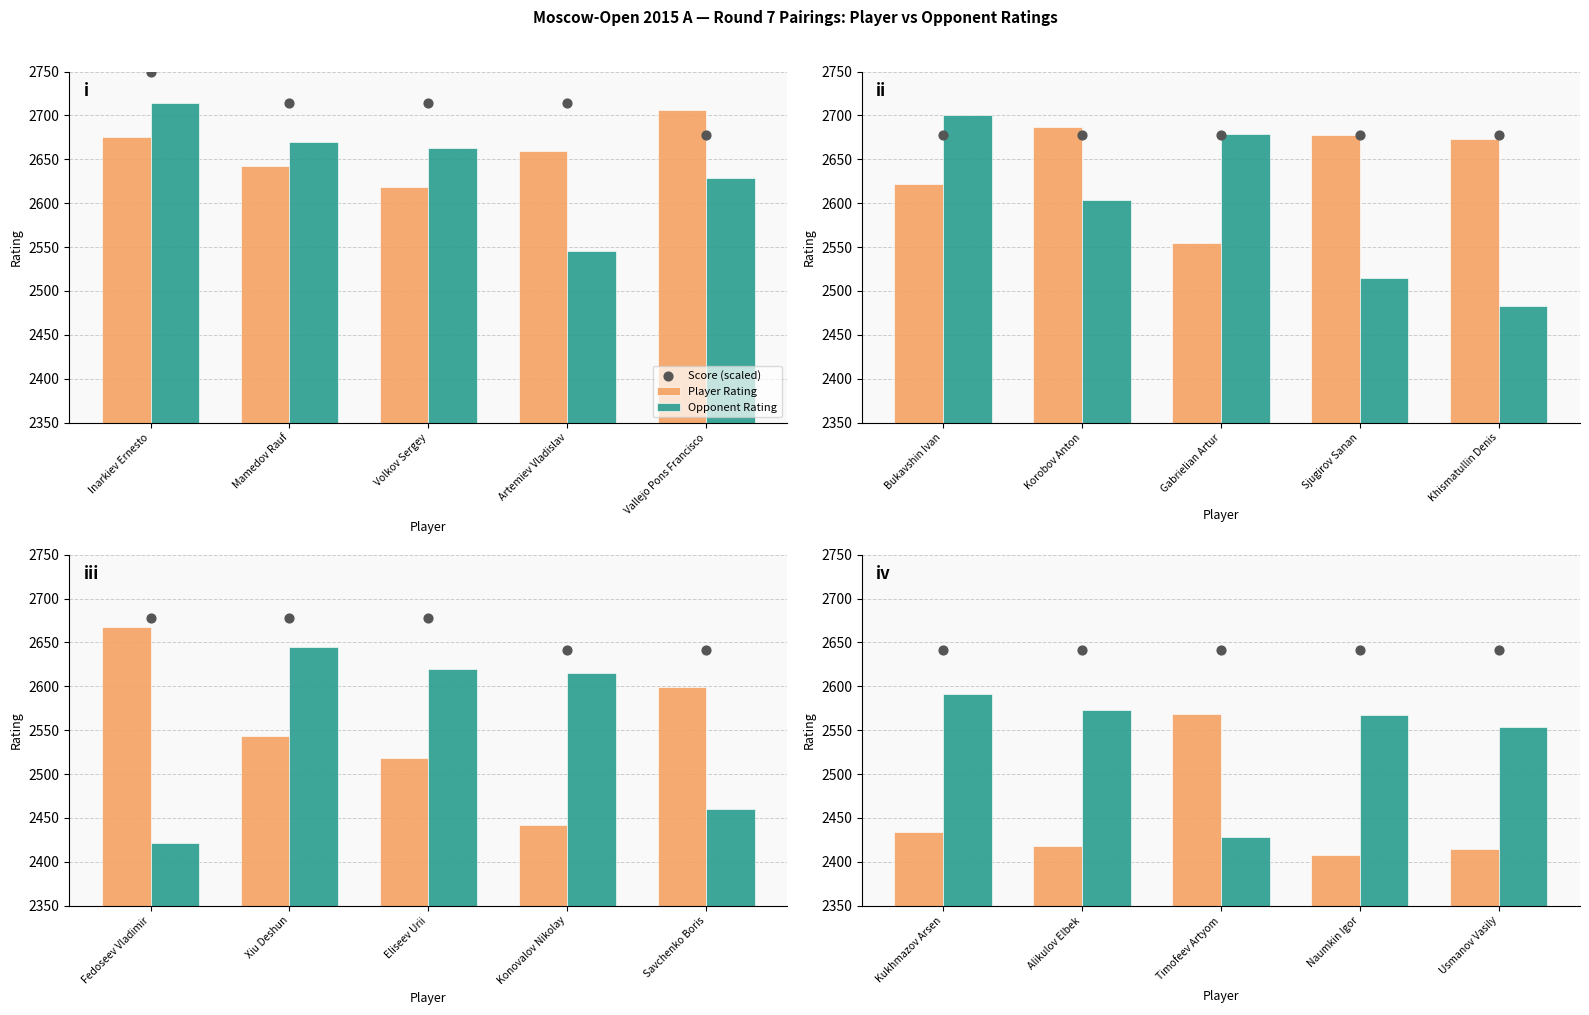

Which series reaches the minimum Y coordinate?

Player Rating